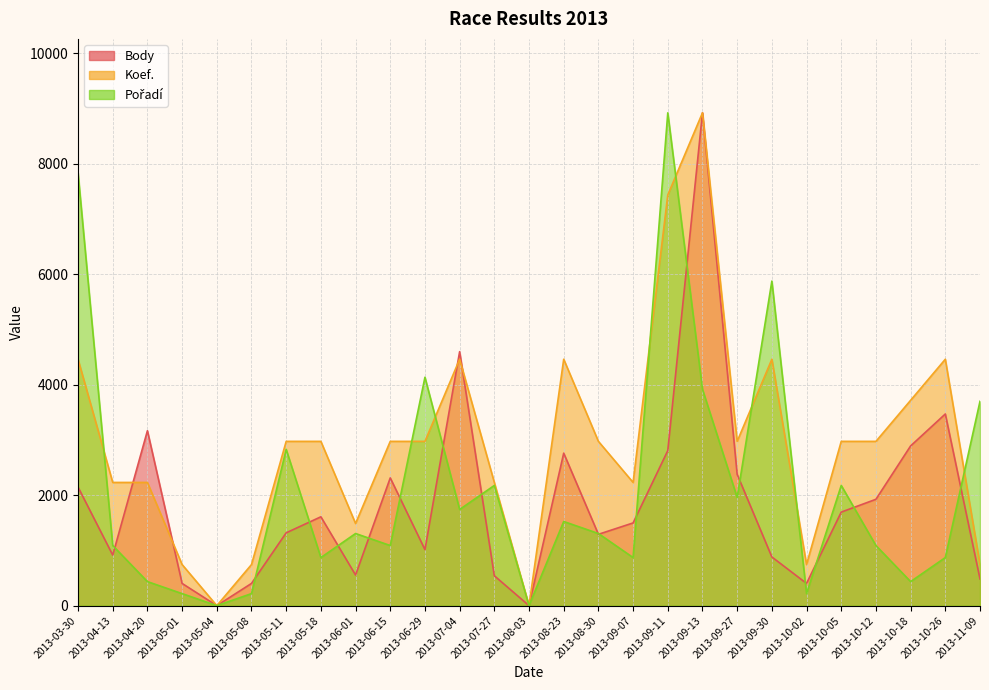

What value does the Koef. series have at 2013-04-13?

2230.0